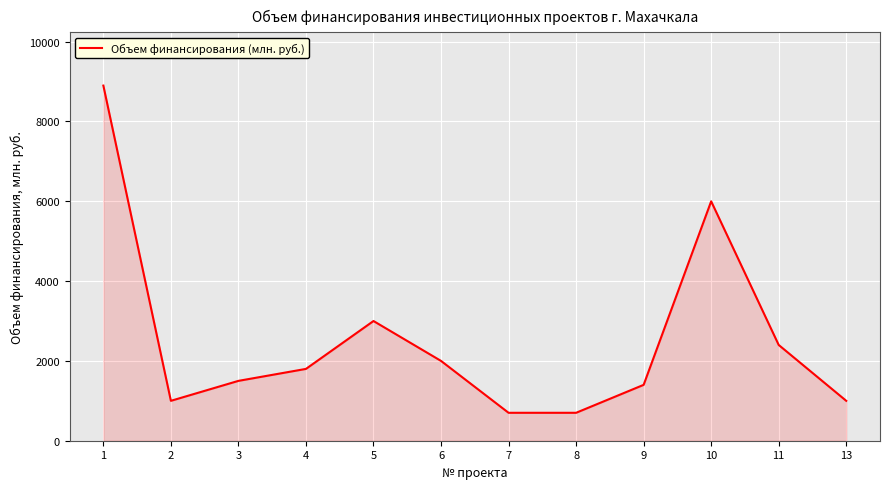

What is the difference between the maximum and minimum values?

8200